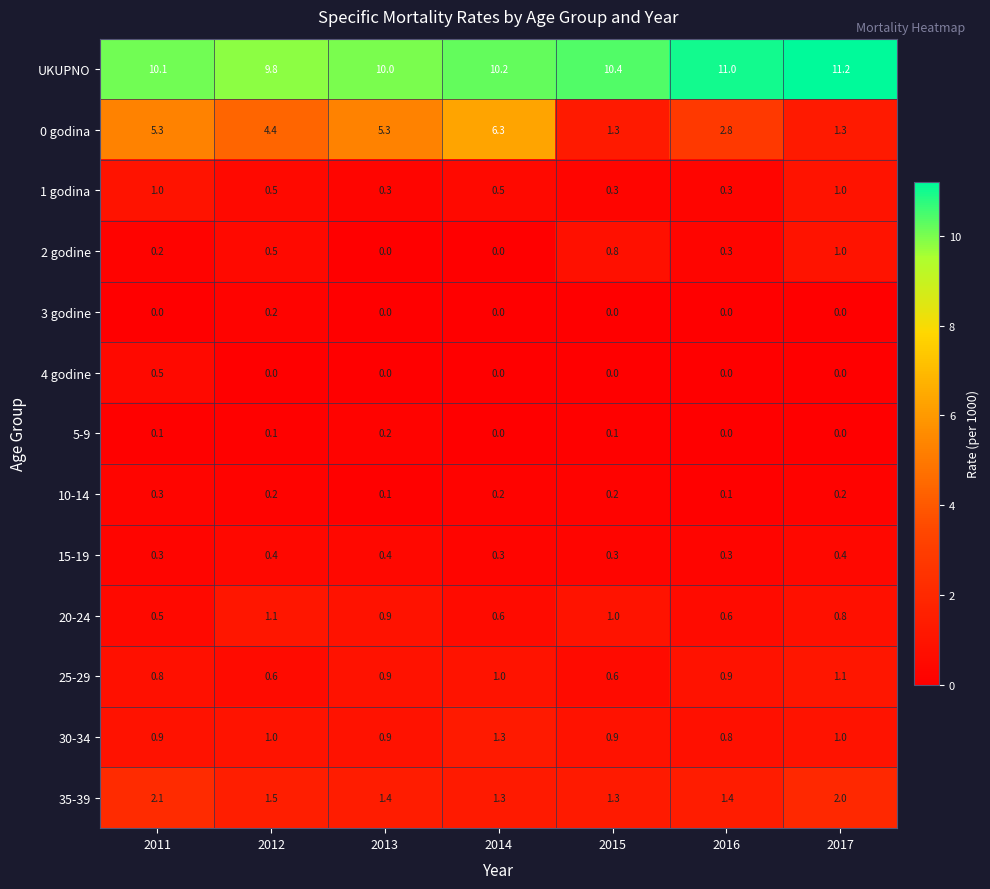

Is it true that 0 godina equals 5.3 at 2013?

True